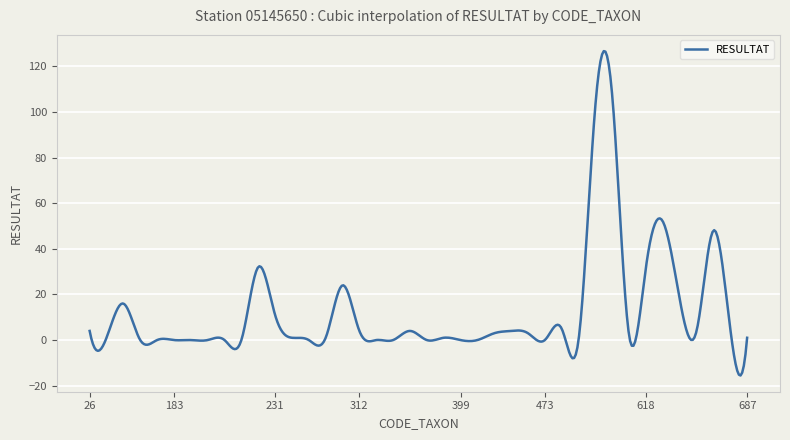

What is the difference between the maximum and minimum values?

142.2